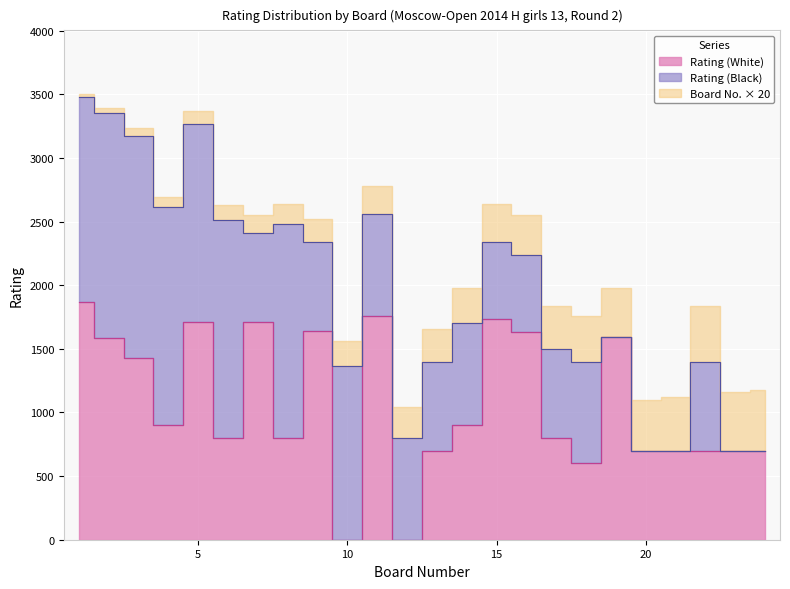

What is the difference between the Rating (White) values at 5 and 13?

1011